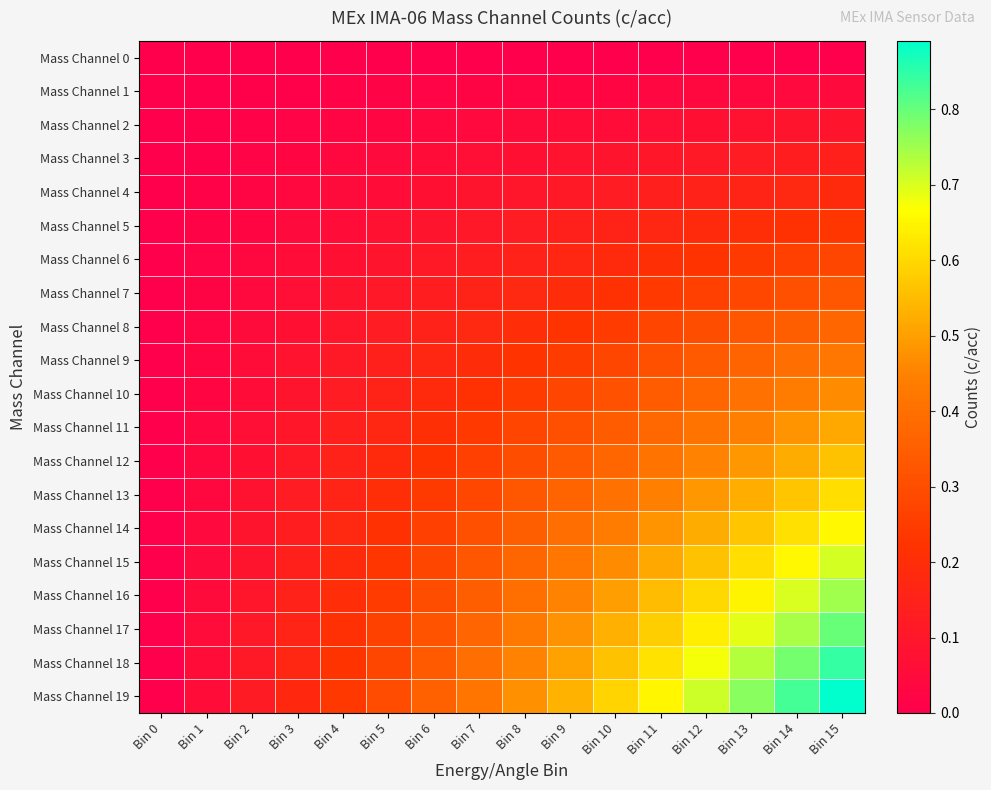

Count the number of categories in the chart.

16